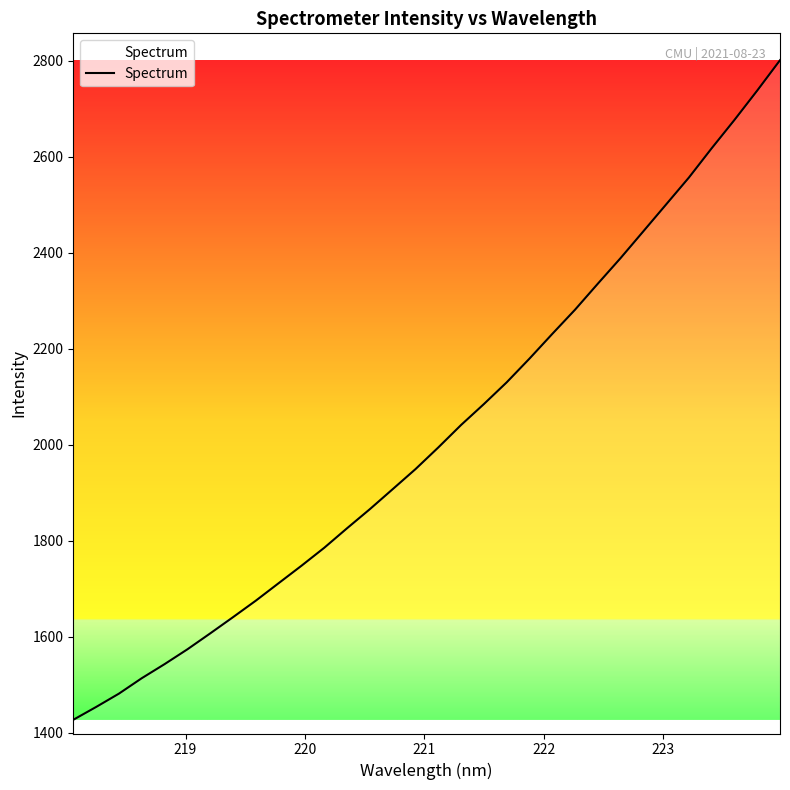

What is the maximum value shown in the chart?

2801.4